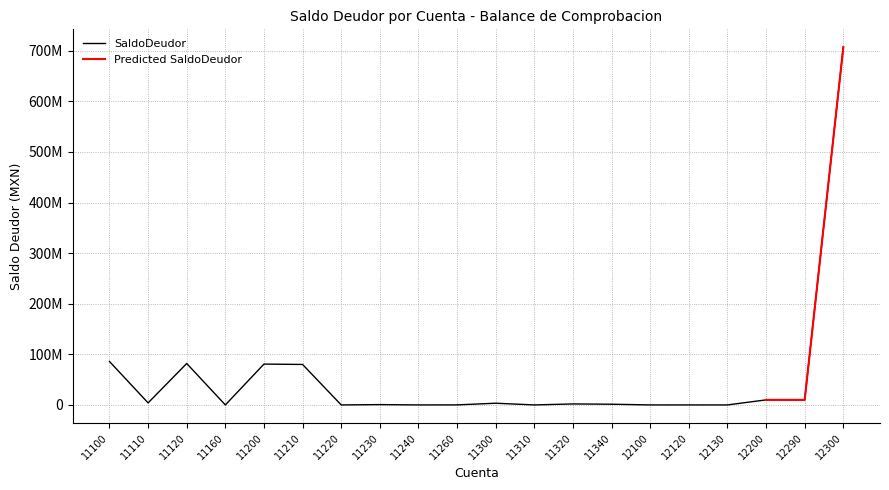

How many data points does each series have?

20